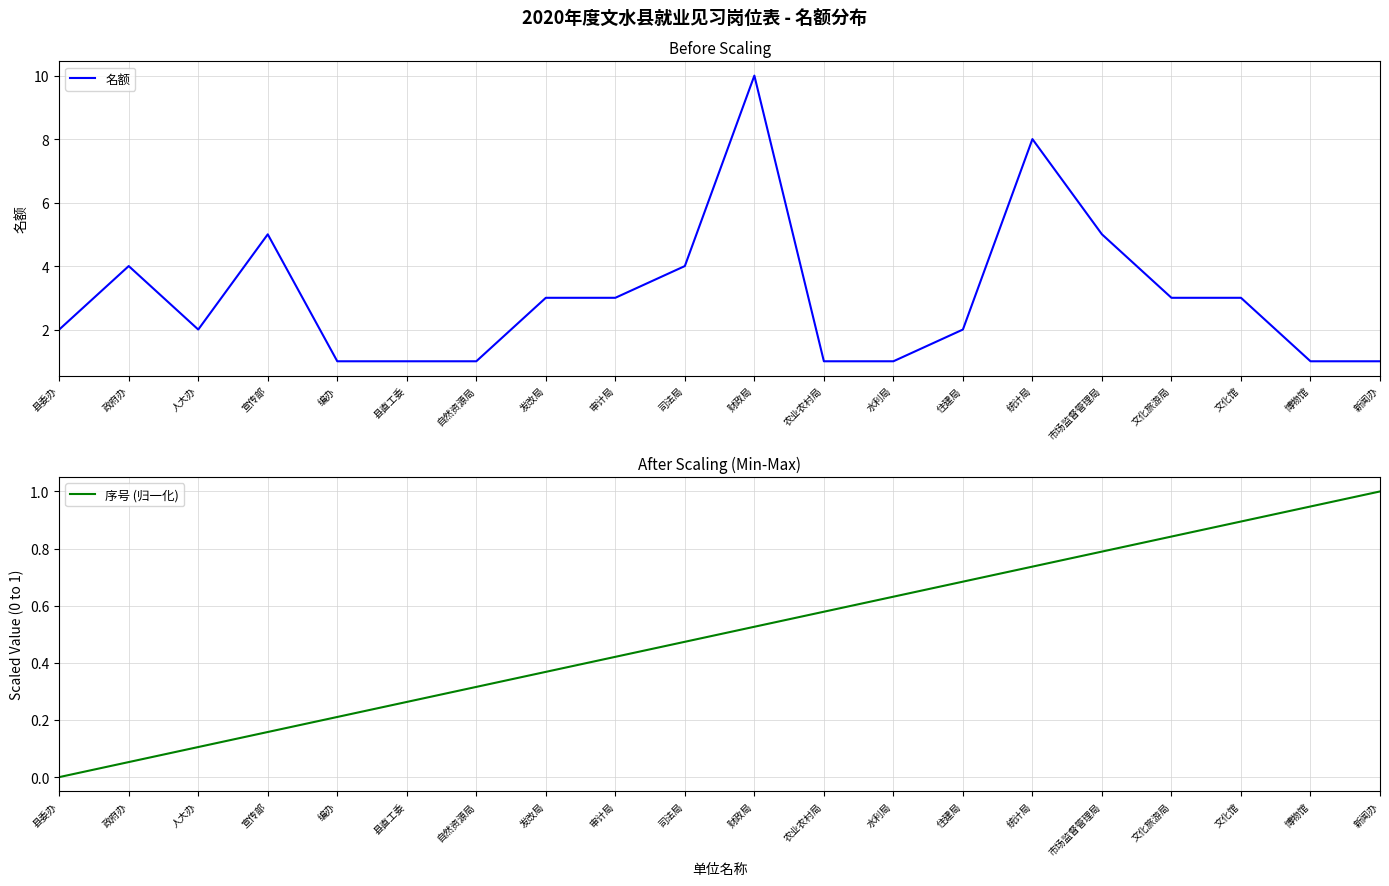

Which series has the largest range (max minus min)?

名额